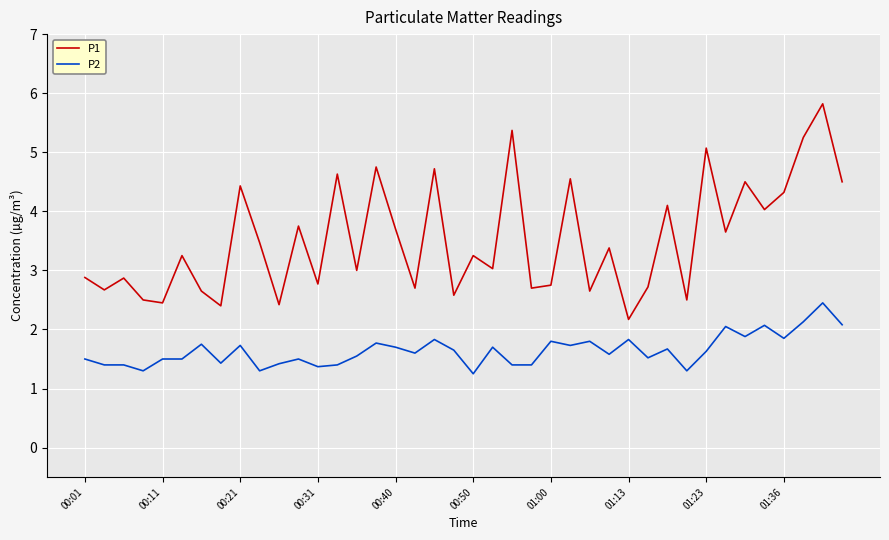

Which series has the largest total across all categories?

P1